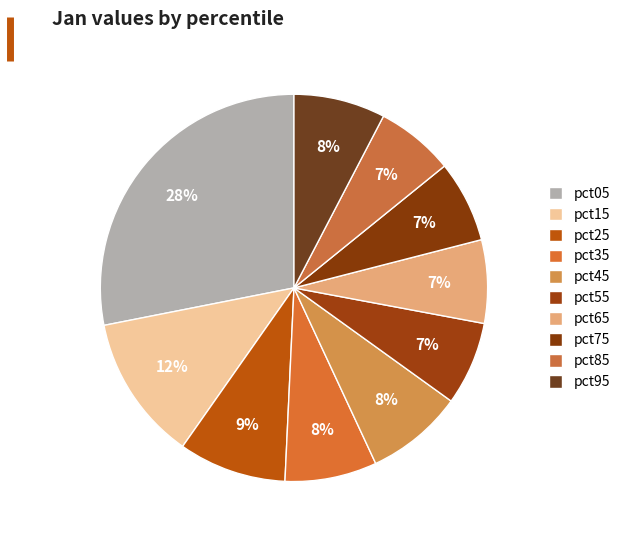

Does any single category account for the majority?

No